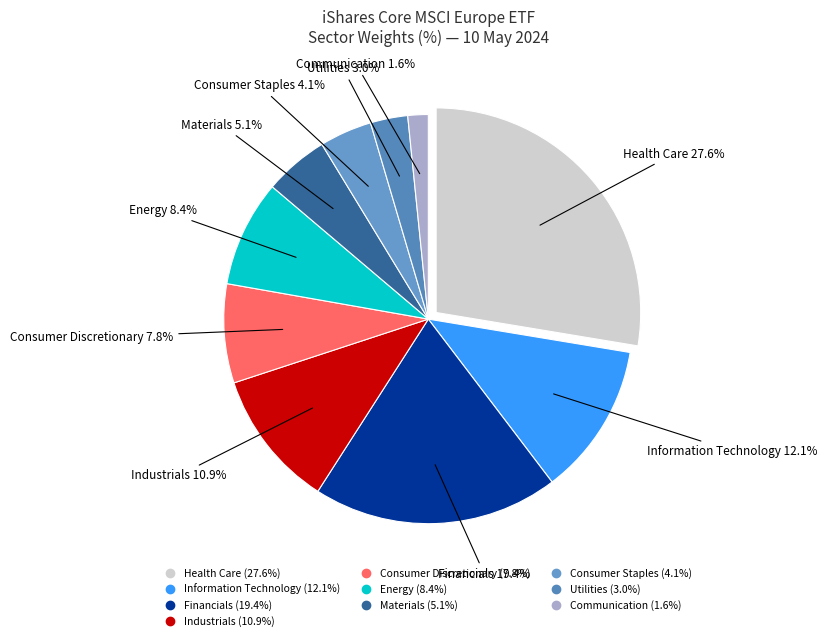

Which category has the biggest portion of the pie?

Health Care